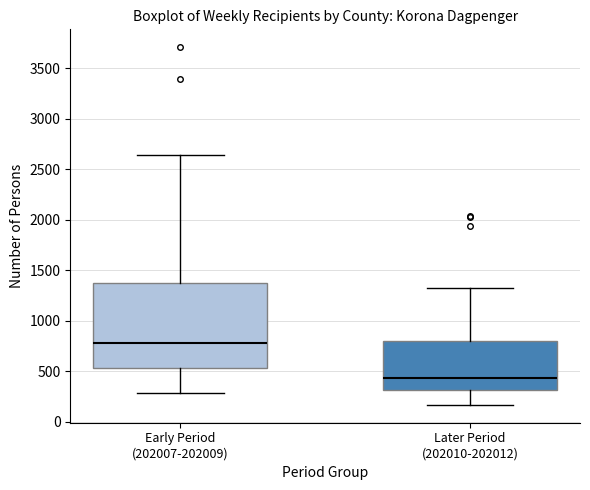

Comparing the boxes themselves (not the whiskers), which one is the tallest?

Early Period (202007-202009)